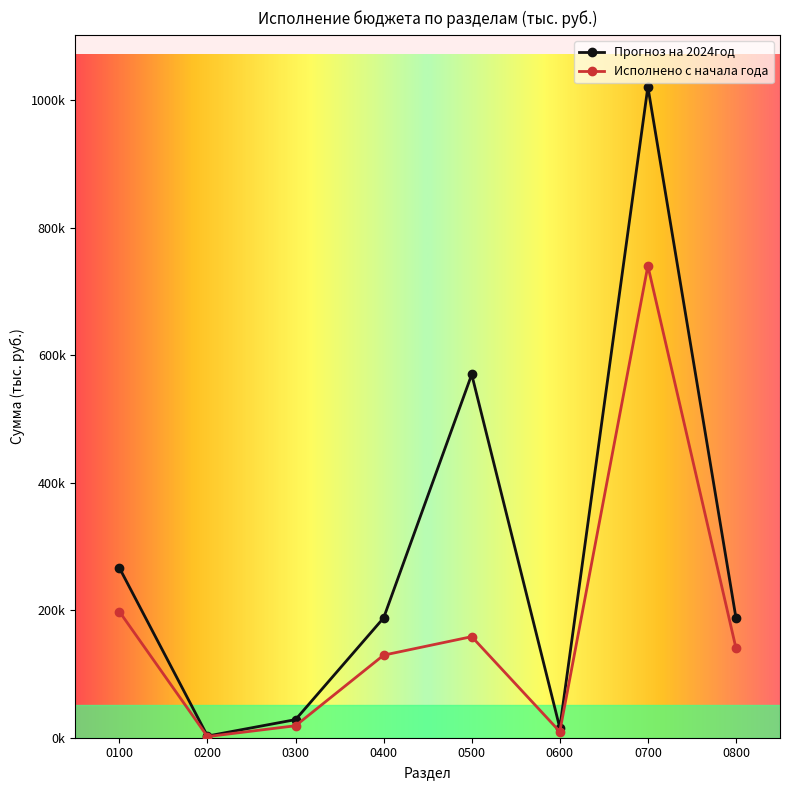

Reading left to right, transcribe all the data shown in this chart.

Прогноз на 2024год: 0100=266418.3	0200=2633.4	0300=28409.0	0400=187987.1	0500=569894.9	0600=15435.0	0700=1021024.2	0800=188002.3
Исполнено с начала года: 0100=197847.0	0200=1791.6	0300=18812.2	0400=129538.5	0500=158551.7	0600=9557.6	0700=740382.3	0800=140580.8